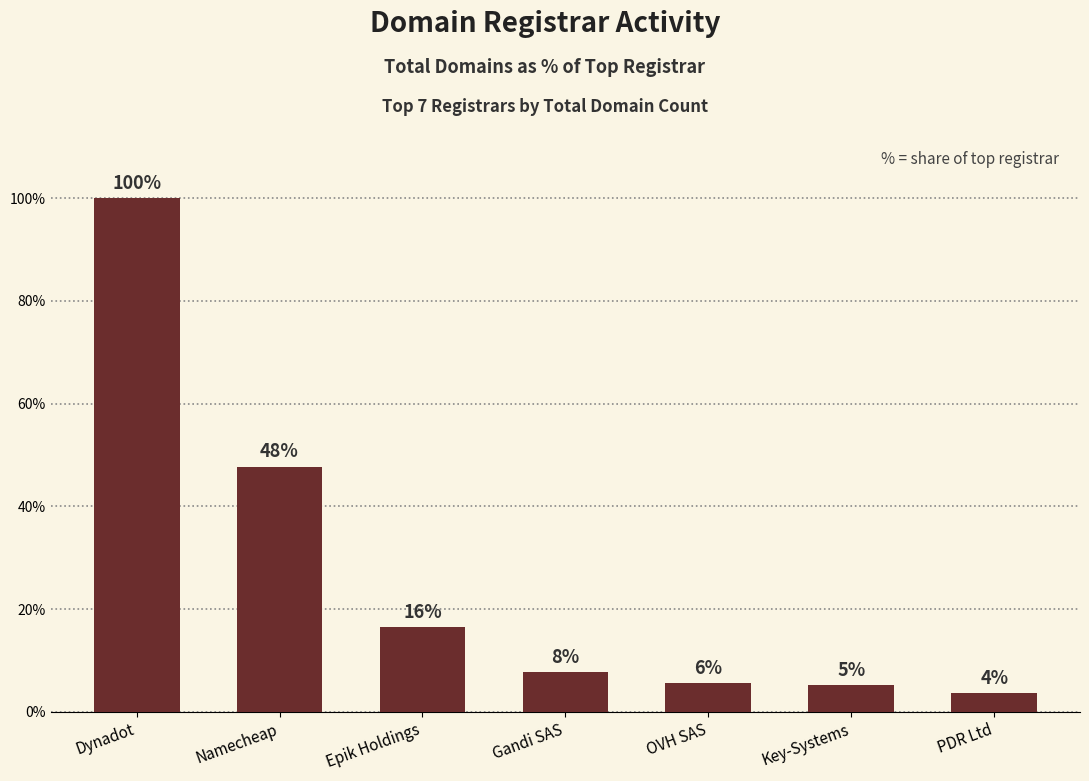

How many bars are there in total?

7